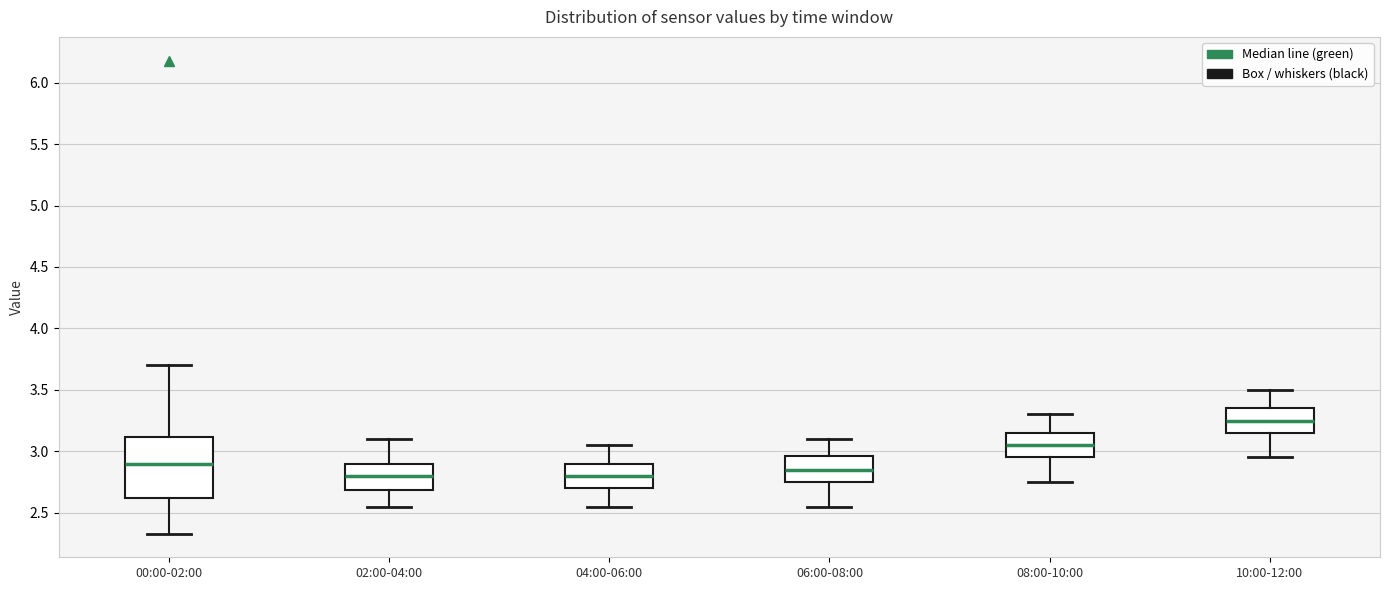

Reading left to right, read every box against the y-axis: the position of its median line, the range the box covers, and the ends of its whiskers. The values are not printed on the chart, so give them approximately, as read against the axis.

00:00-02:00: median 2.90, box 2.60 to 3.10, whiskers 2.35 to 3.70
02:00-04:00: median 2.80, box 2.70 to 2.90, whiskers 2.55 to 3.10
04:00-06:00: median 2.80, box 2.70 to 2.90, whiskers 2.55 to 3.05
06:00-08:00: median 2.85, box 2.75 to 2.95, whiskers 2.55 to 3.10
08:00-10:00: median 3.05, box 2.95 to 3.15, whiskers 2.75 to 3.30
10:00-12:00: median 3.25, box 3.15 to 3.35, whiskers 2.95 to 3.50